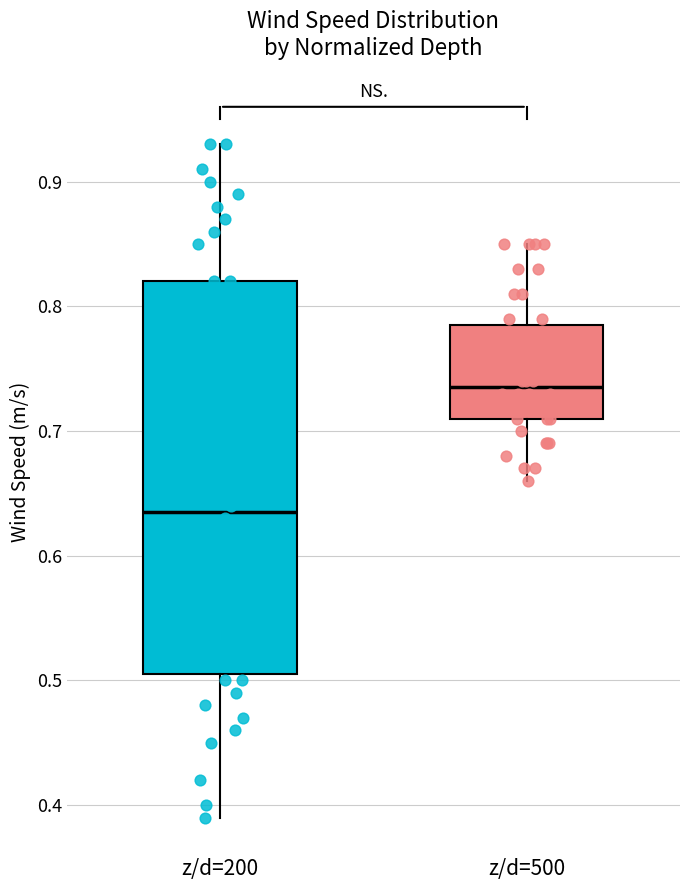

Where is the upper edge of the box for z/d=500 on the y-axis? The values are not printed on the chart, so give them approximately, as read against the axis.

0.79